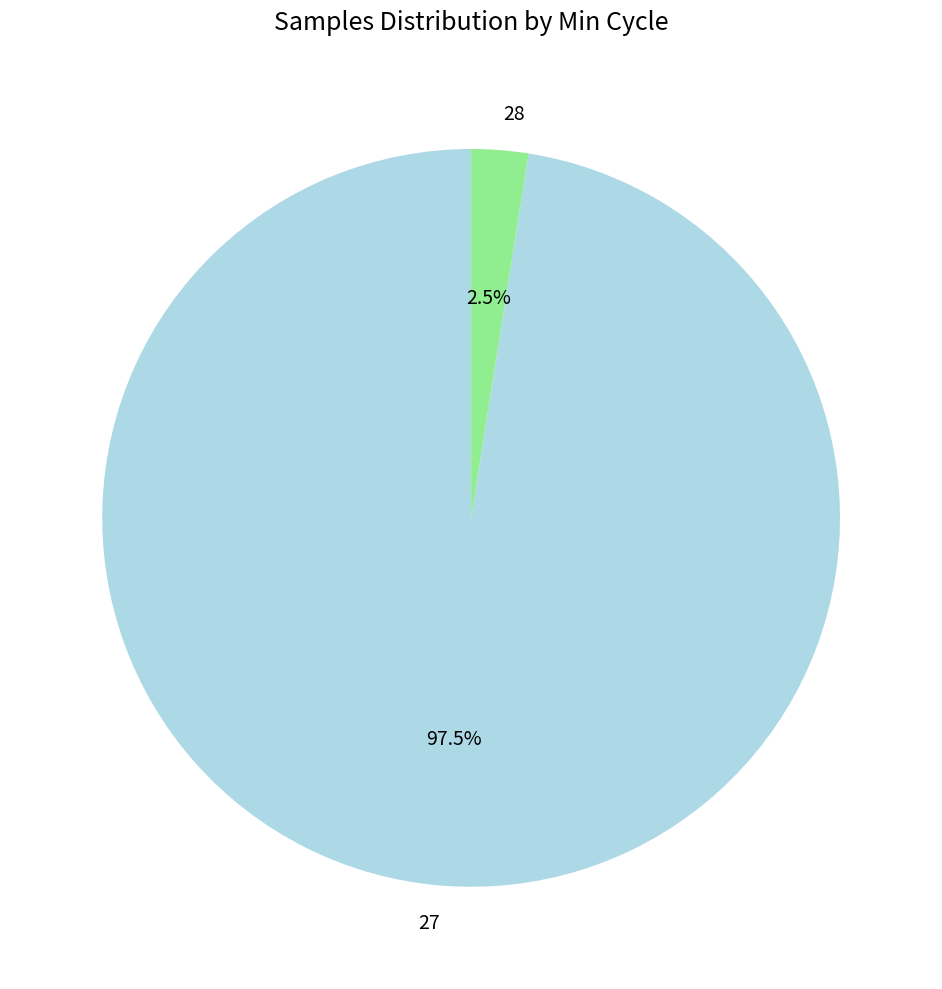

Do 27 and 28 together represent more than half of the pie?

Yes